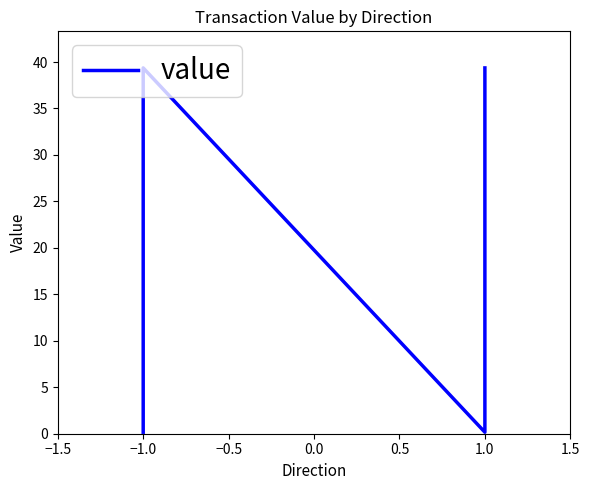

How many values are below 39?

2